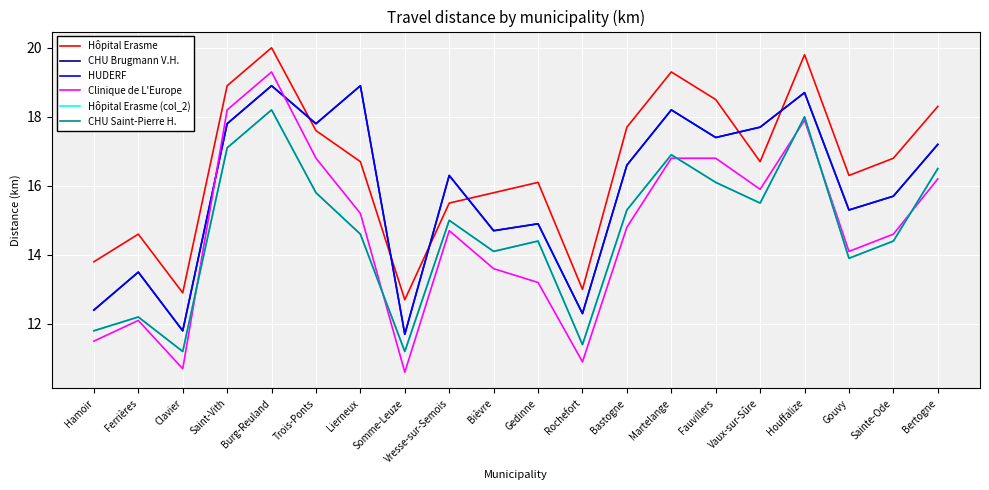

Which series has the largest total across all categories?

Hôpital Erasme